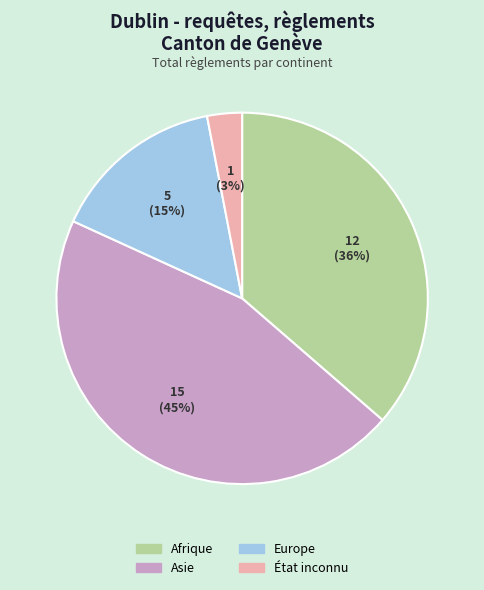

Count the number of slices in the pie.

4